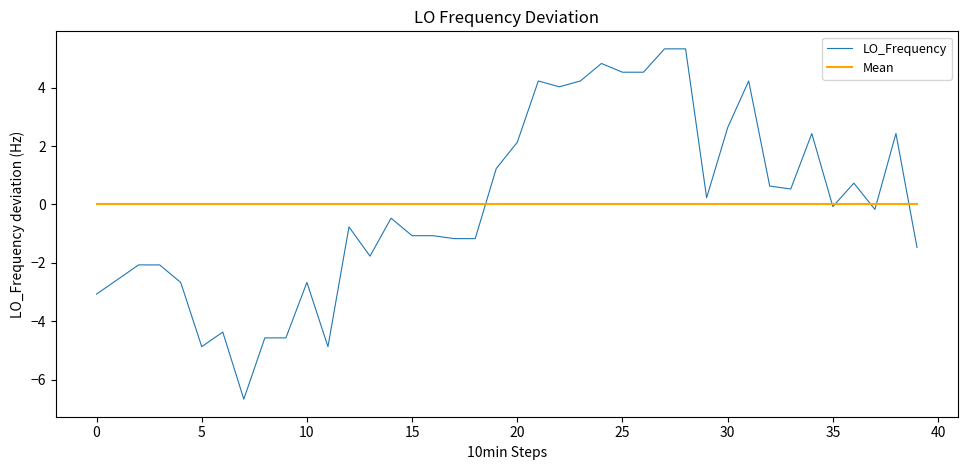

What is the smallest value displayed?

-6.7